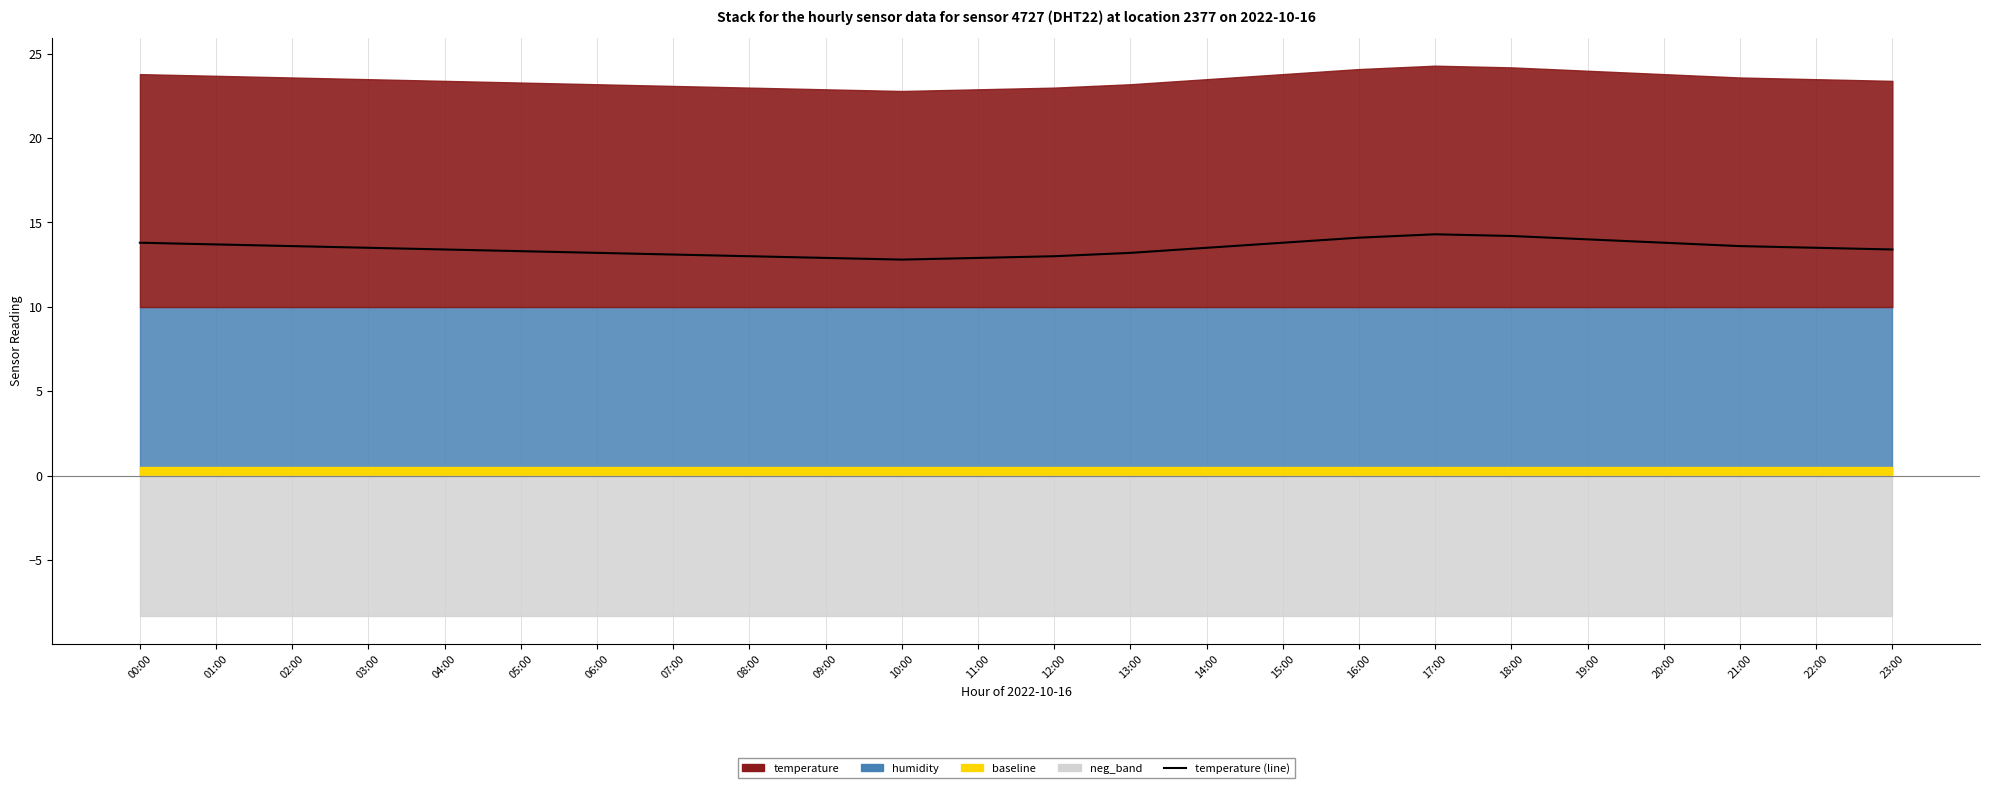

What is the difference between the values at 00:00 and 19:00?

0.2